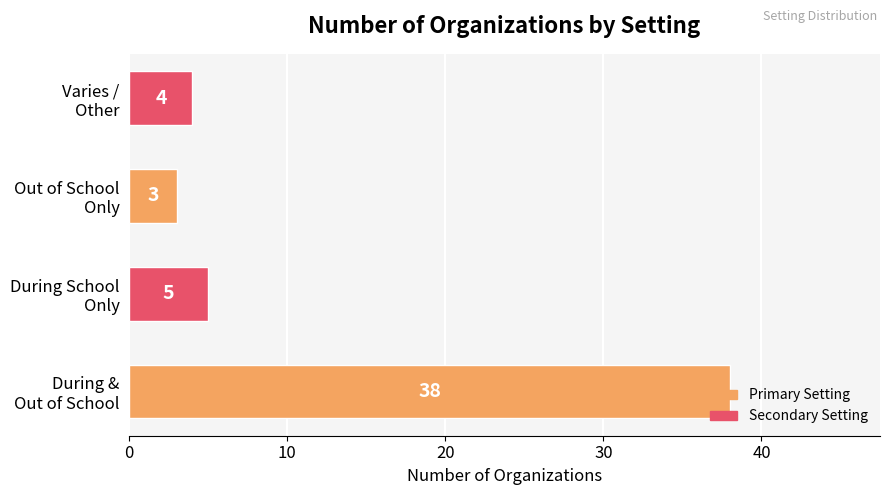

What is the difference between the maximum and minimum values?

35